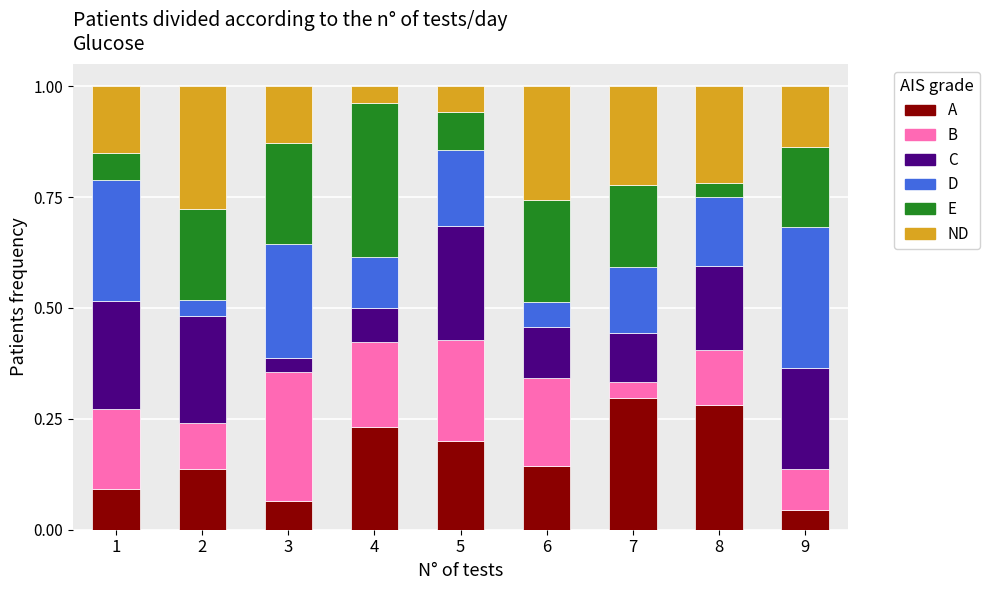

At how many categories does at least one series exceed 0?

9